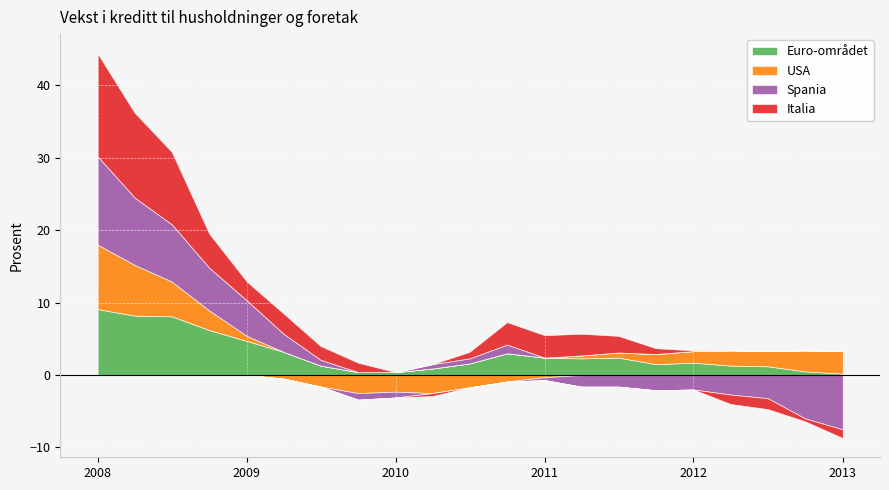

The value of Italia at 2010-04-01 is -0.1. True or false?

False